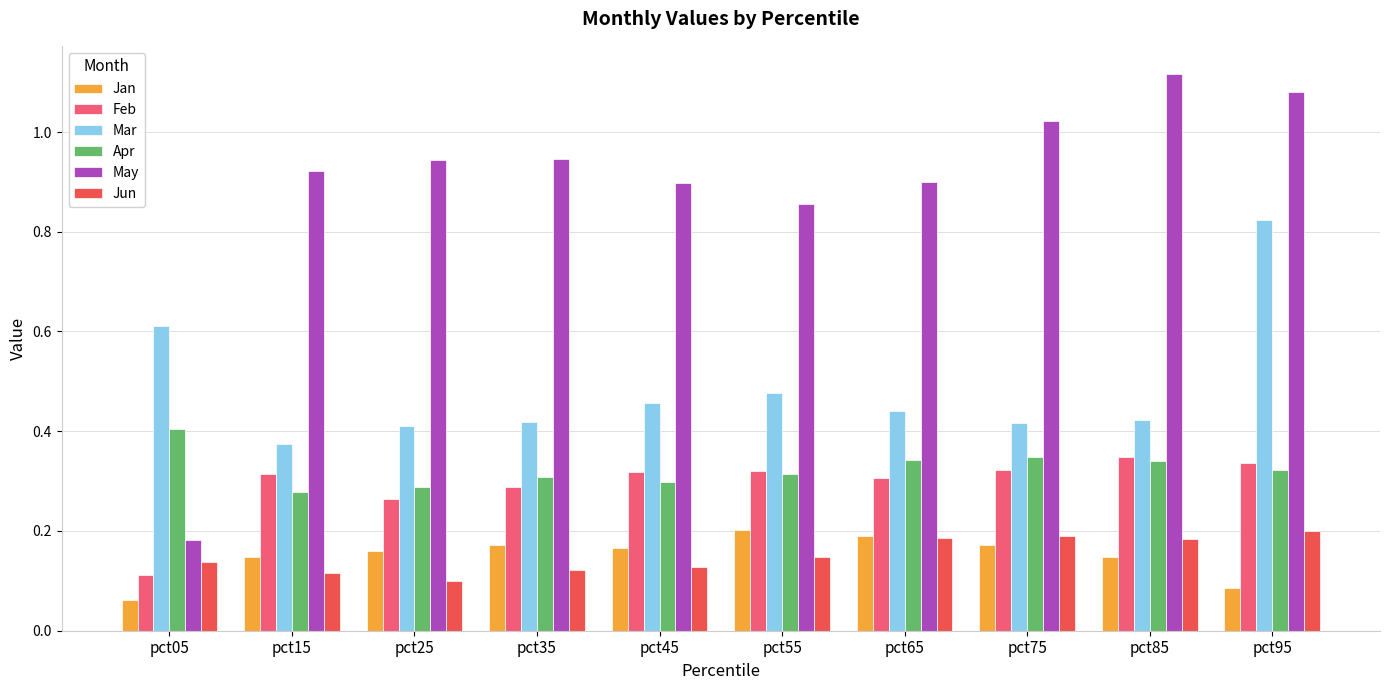

The Apr series shows 0.3 at pct55. True or false?

True